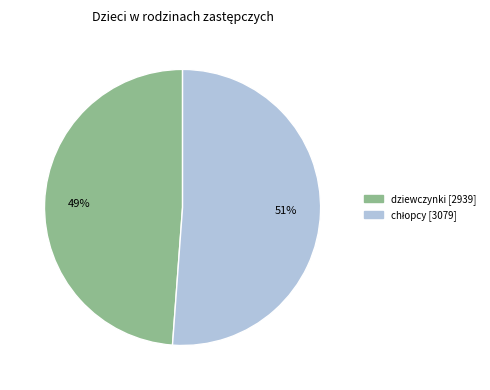

Which slice is the smallest?

dziewczynki